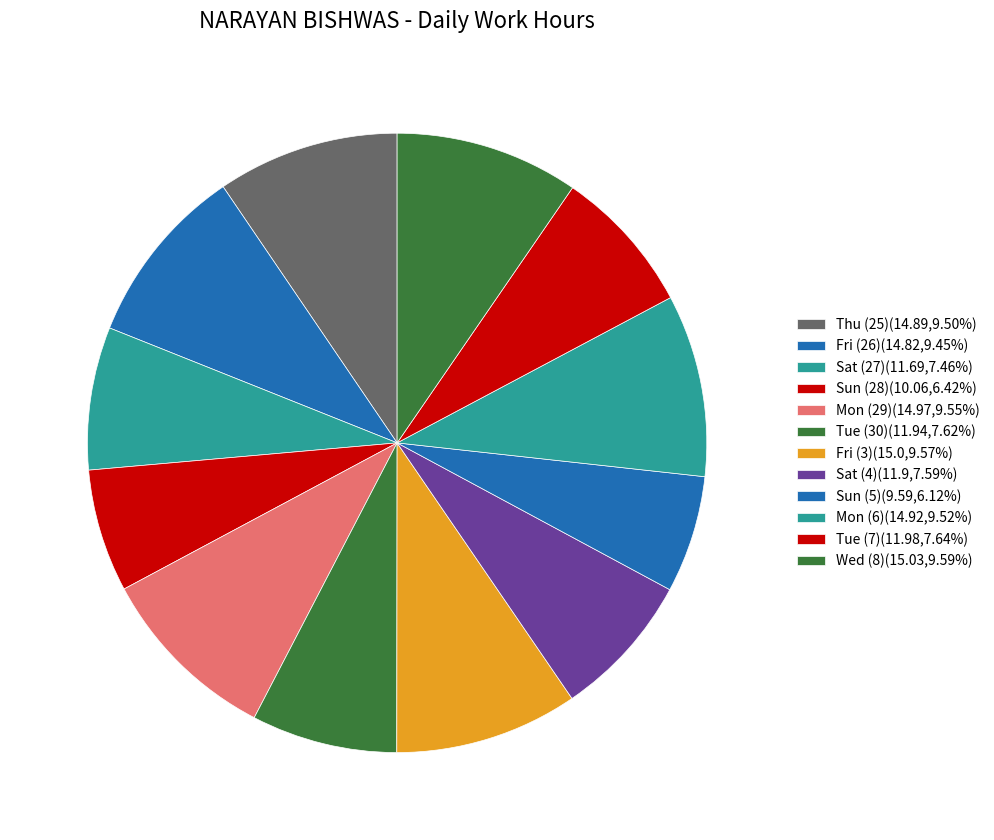

How many slices are in this pie chart?

12